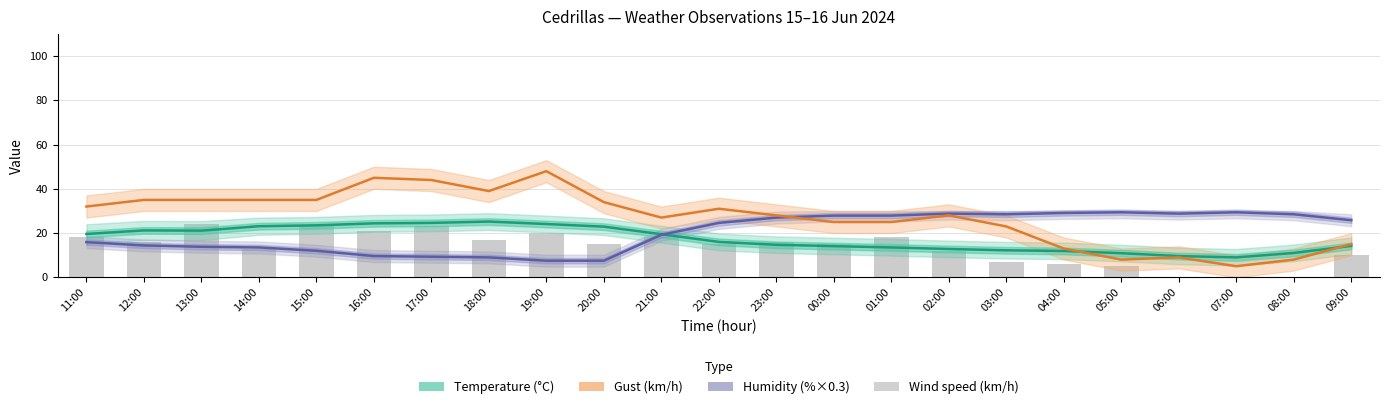

Read the Temperature (°C) value at 02:00.

12.8